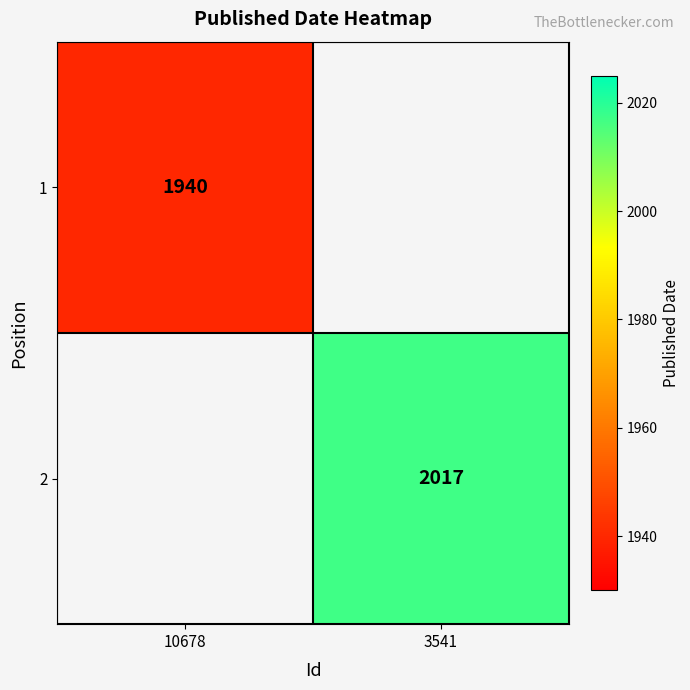

Is the value of 1 at 10678 greater than the value of 2 at 3541?

No